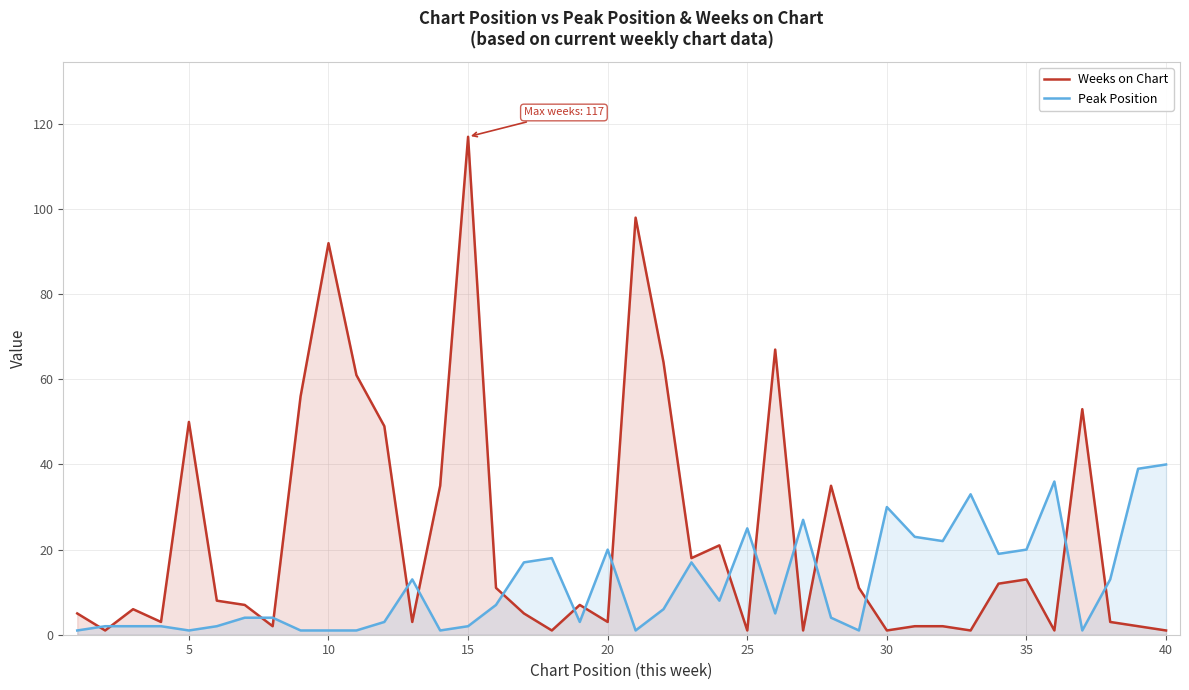

What is the average value of the Peak Position series?

12